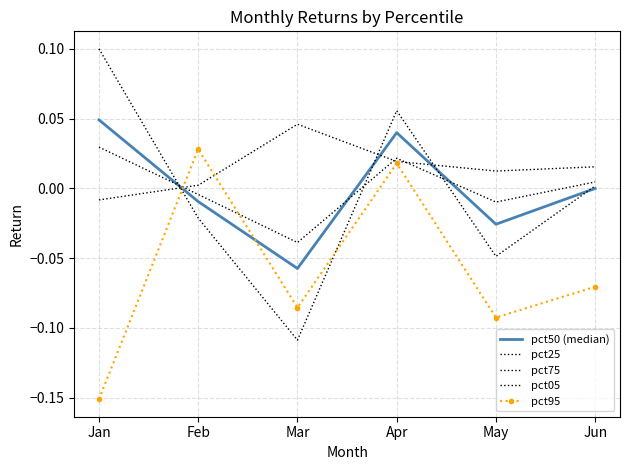

How many negative values does the pct25 series have?

3